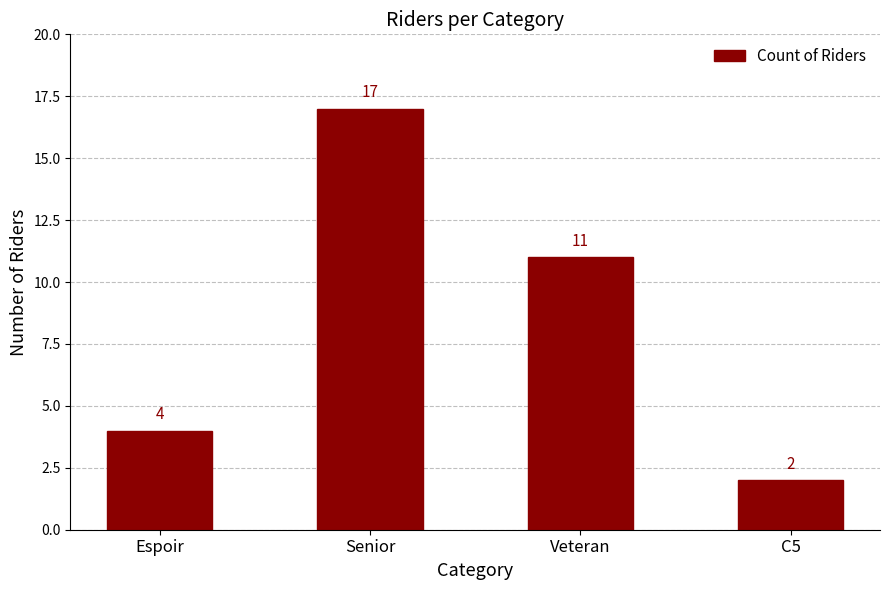

What is the difference between the maximum and second lowest values?

13